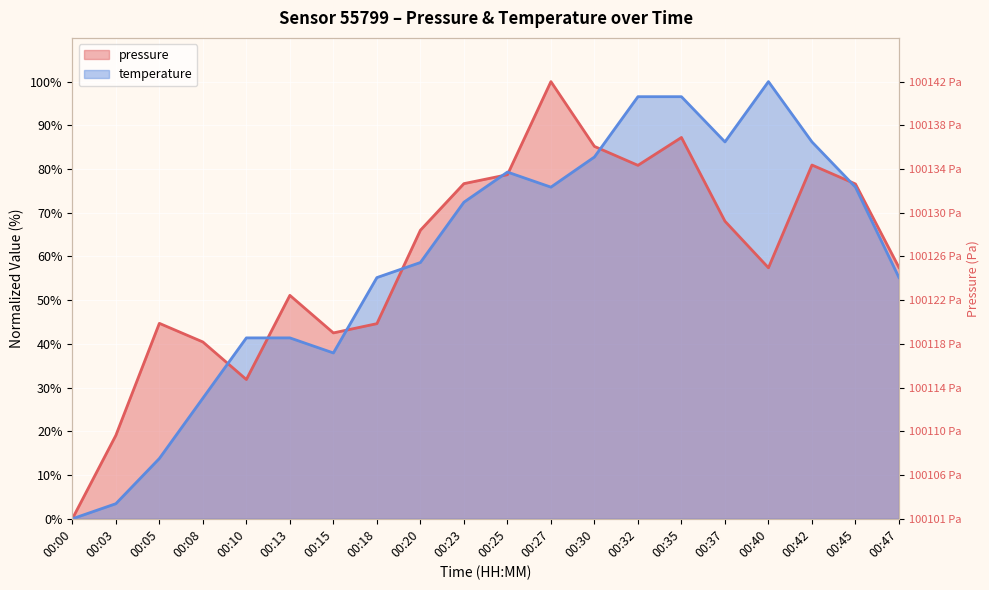

Reading left to right, what are all the values shown in this chart?

pressure: 00:00=0.0	00:03=19.1	00:05=44.7	00:08=40.4	00:10=31.9	00:13=51.1	00:15=42.5	00:18=44.6	00:20=66.0	00:23=76.7	00:25=78.7	00:27=100.0	00:30=85.2	00:32=80.8	00:35=87.2	00:37=68.1	00:40=57.4	00:42=80.9	00:45=76.6	00:47=57.5
temperature: 00:00=0.0	00:03=3.4	00:05=13.8	00:08=27.6	00:10=41.4	00:13=41.4	00:15=37.9	00:18=55.2	00:20=58.6	00:23=72.4	00:25=79.3	00:27=75.9	00:30=82.8	00:32=96.6	00:35=96.6	00:37=86.2	00:40=100.0	00:42=86.2	00:45=75.9	00:47=55.2